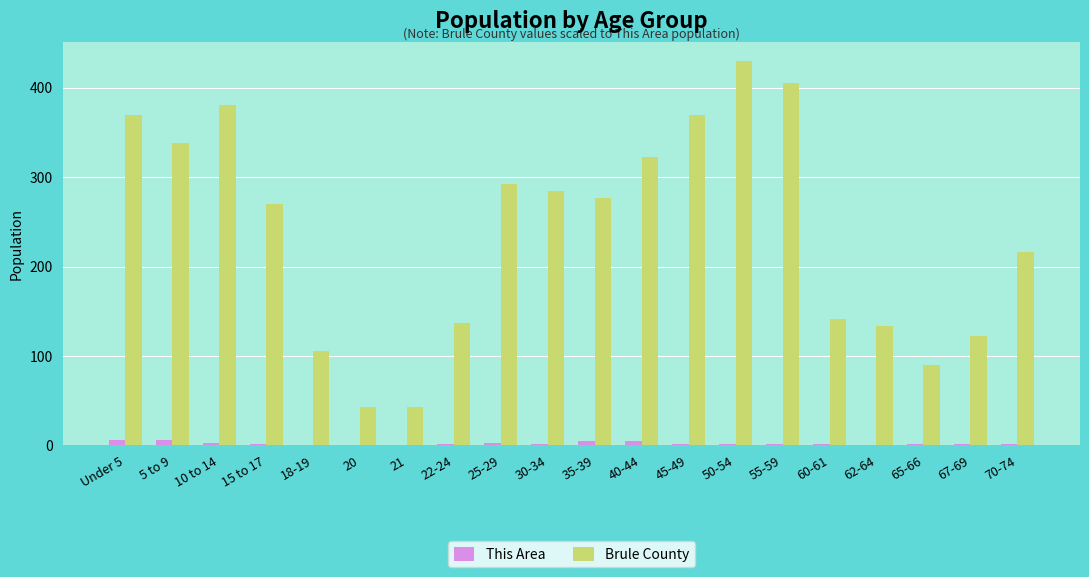

The value of This Area at 50-54 is 1. True or false?

True